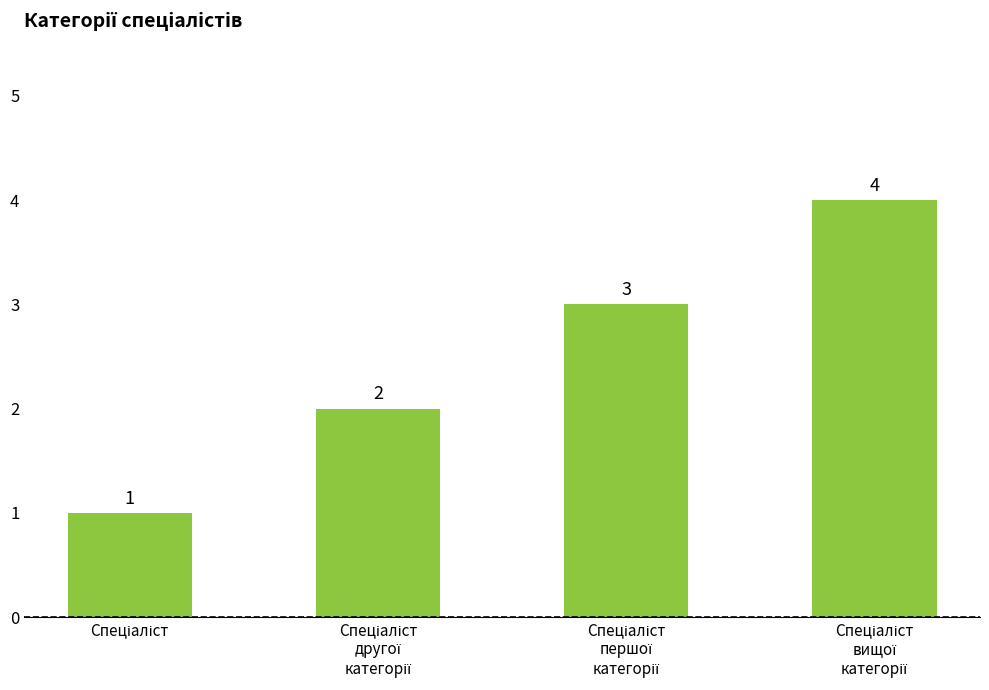

What is the smallest value displayed?

1